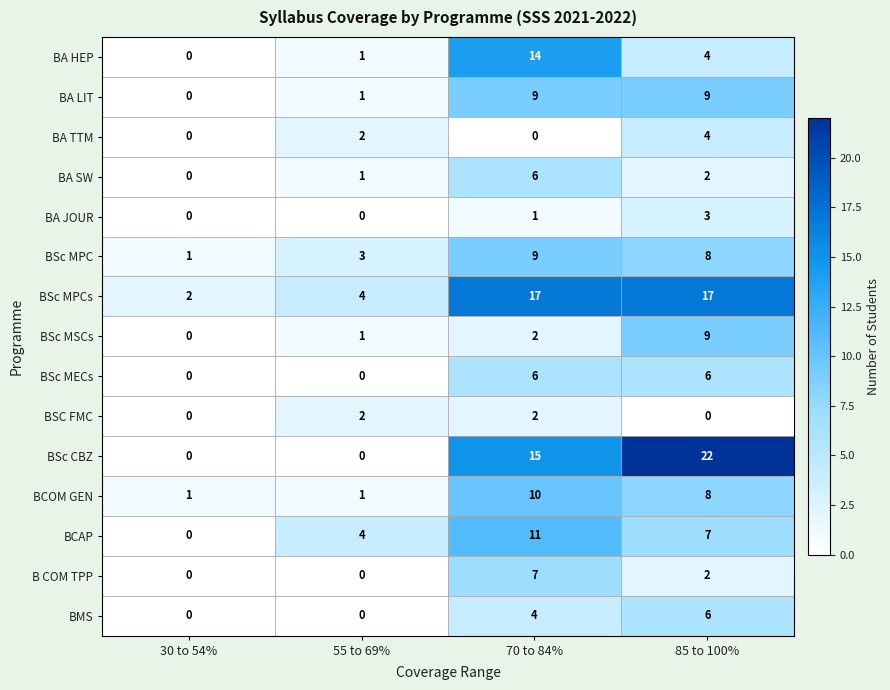

At which category is the sum across all series the highest?

70 to 84%